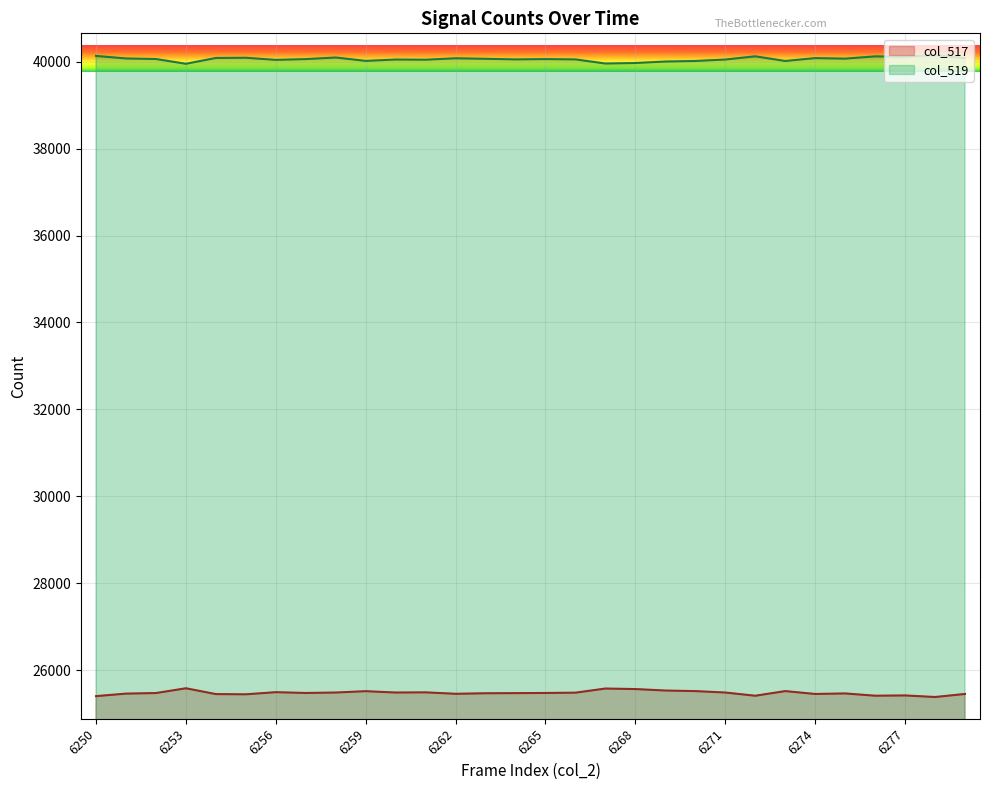

Reading left to right, list all the values displayed in this chart.

col_517: 25400	25458	25471	25581	25447	25442	25491	25473	25483	25514	25483	25487	25454	25466	25469	25473	25480	25575	25563	25529	25516	25483	25409	25516	25450	25462	25410	25416	25380	25450
col_519: 40135	40077	40064	39954	40088	40093	40044	40062	40099	40021	40052	40048	40081	40069	40055	40062	40055	39960	39972	40006	40019	40052	40126	40019	40085	40073	40125	40119	40155	40085